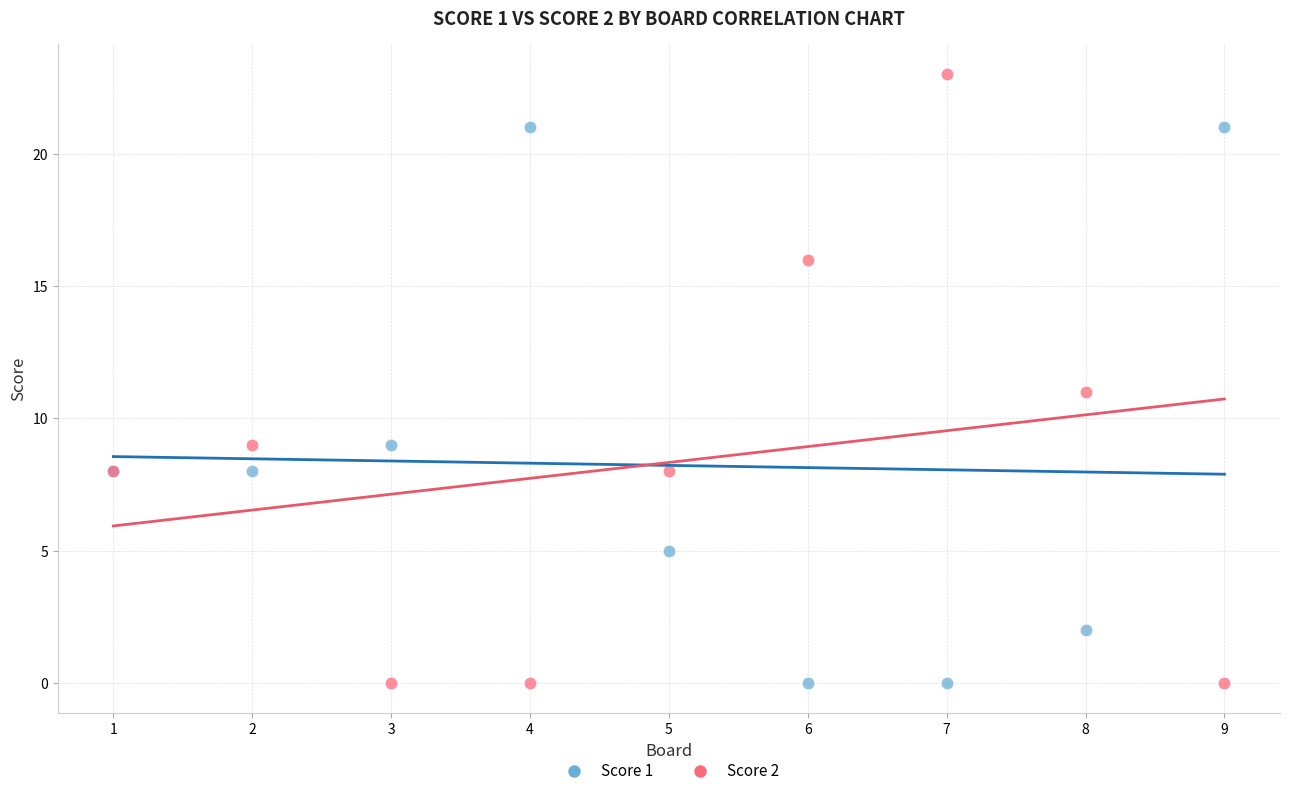

Which series contains the highest Y value?

Score 2